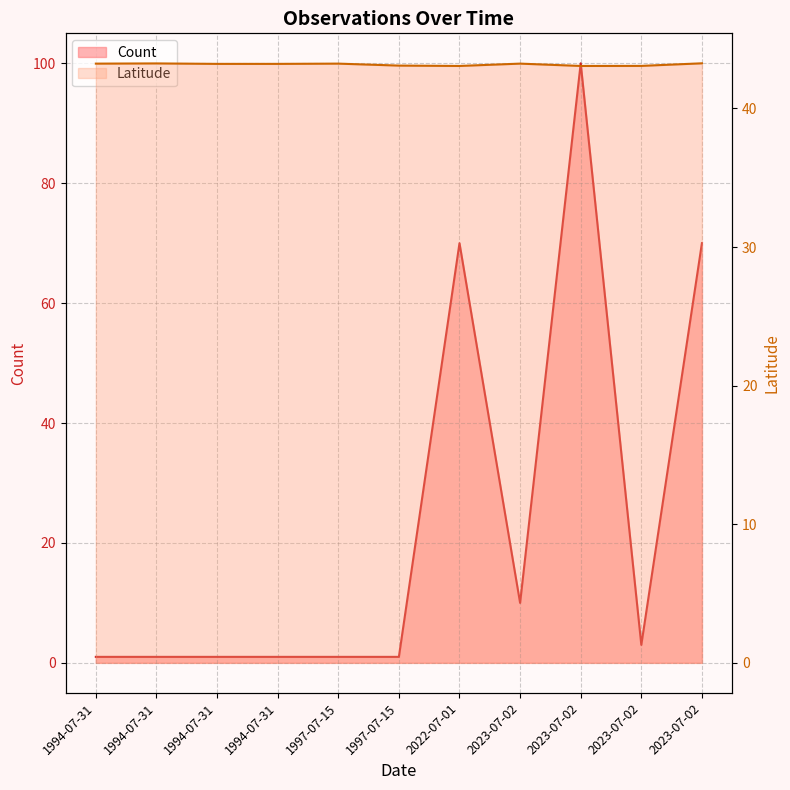

How many points are lower than both their immediate neighbors (excluding endpoints)?

2